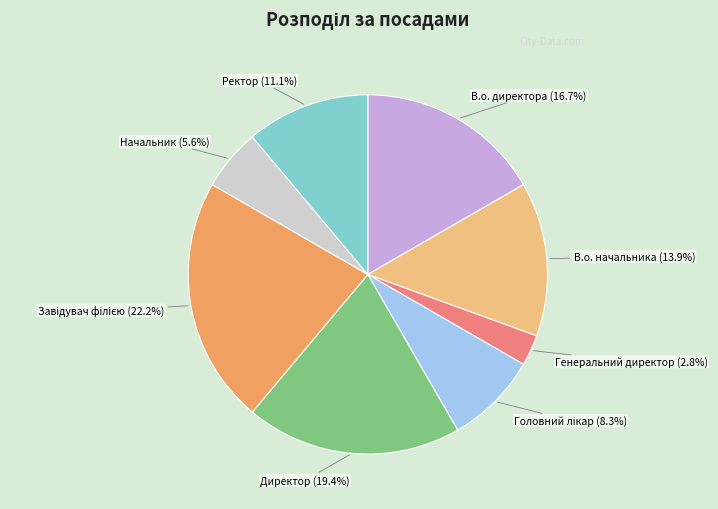

What is the ratio of the value at В.о. начальника to the value at Начальник?

2.5